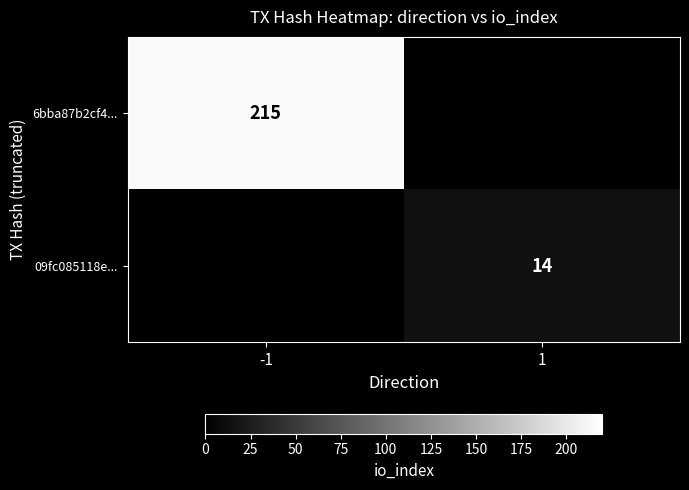

The 6bba87b2cf4... series shows 103 at -1. True or false?

False